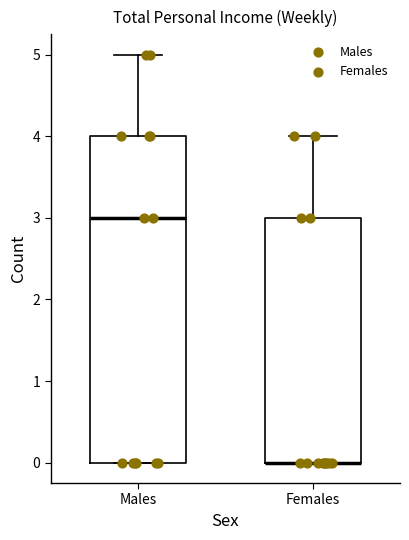

Which box is the tallest, from its lower edge to its upper edge?

Males